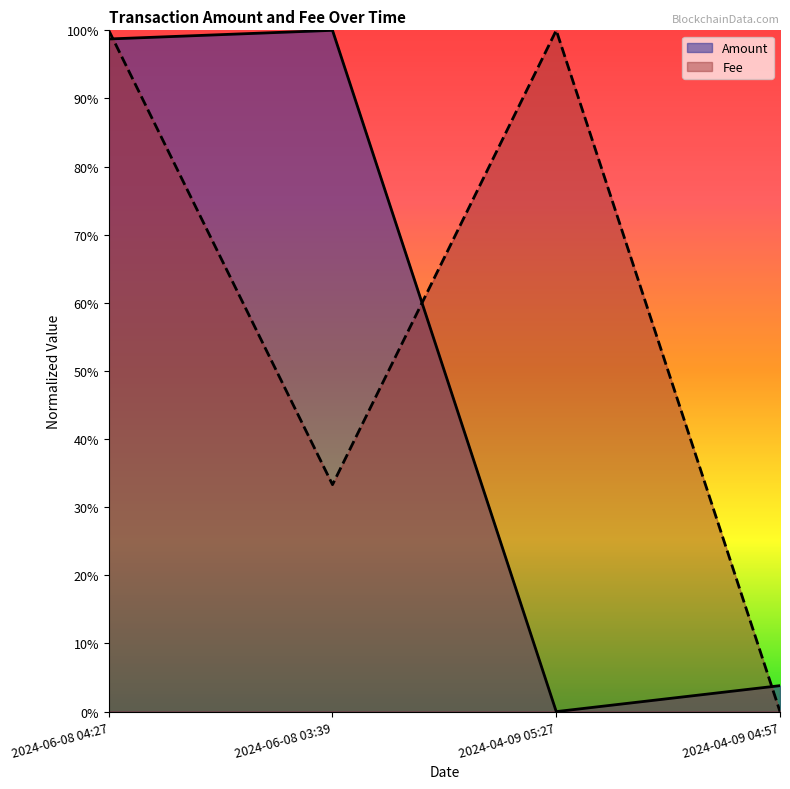

At which label does Fee reach its peak?

2024-06-08 04:27